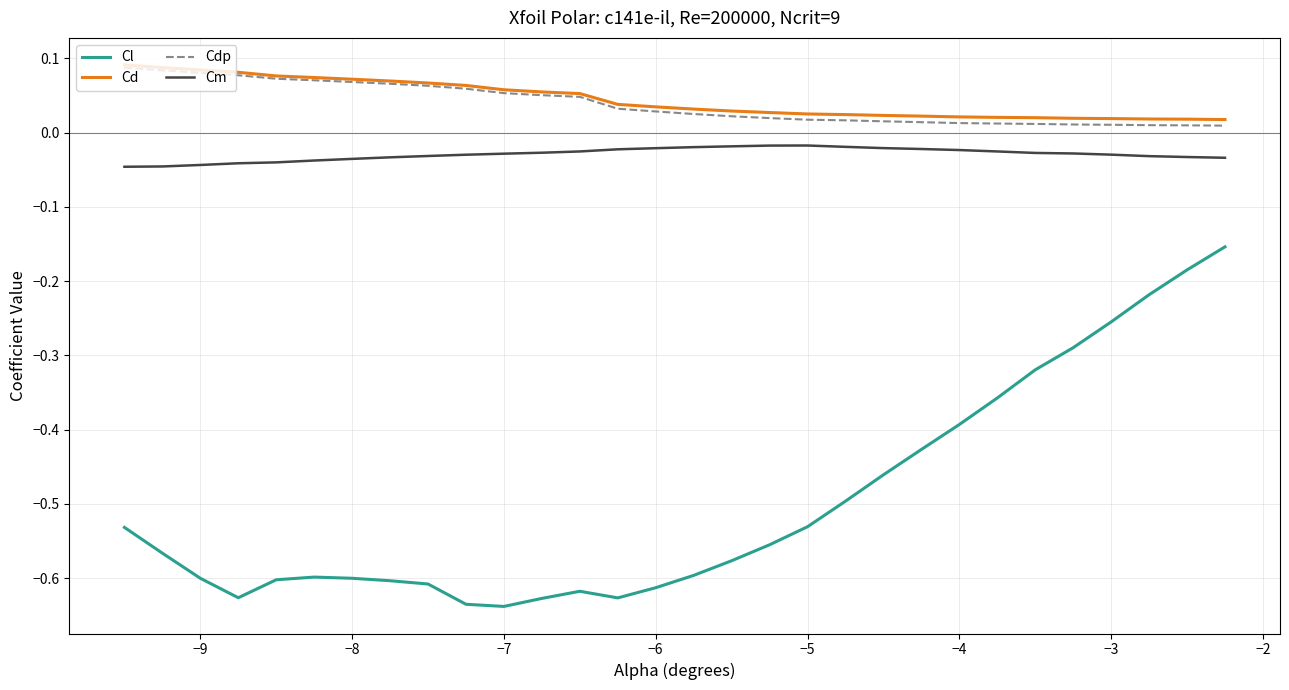

True or false: Cd and Cl intersect in this chart.

False